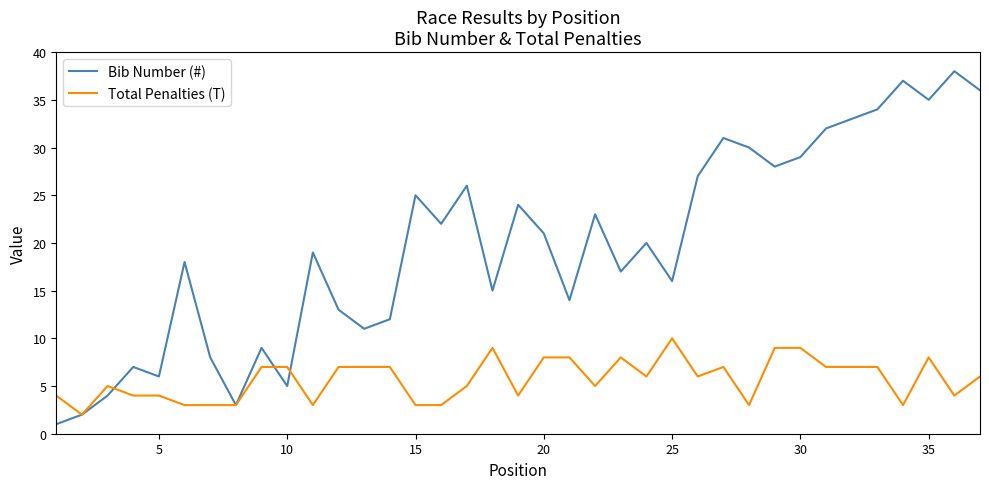

How many lines are shown in the chart?

2